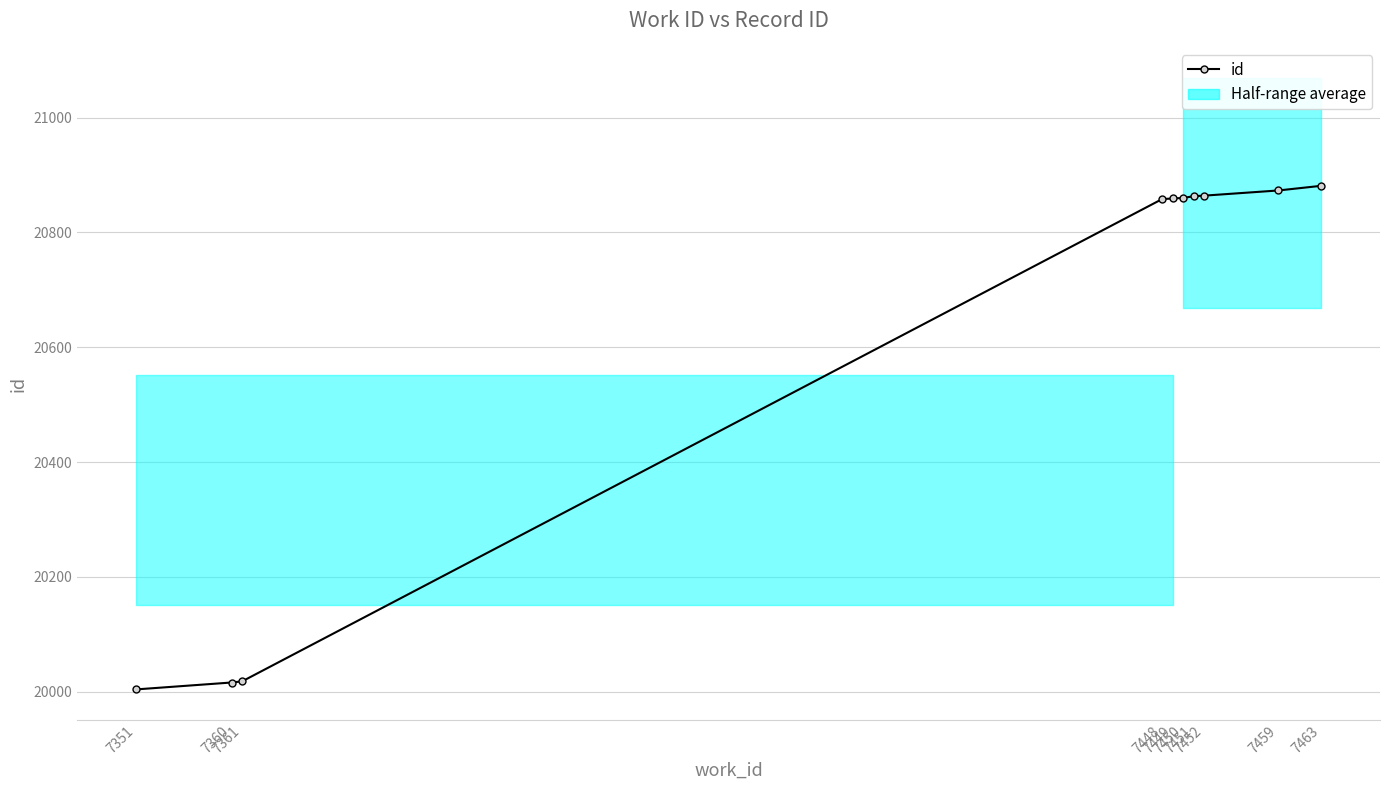

What is the greatest value displayed?

20881